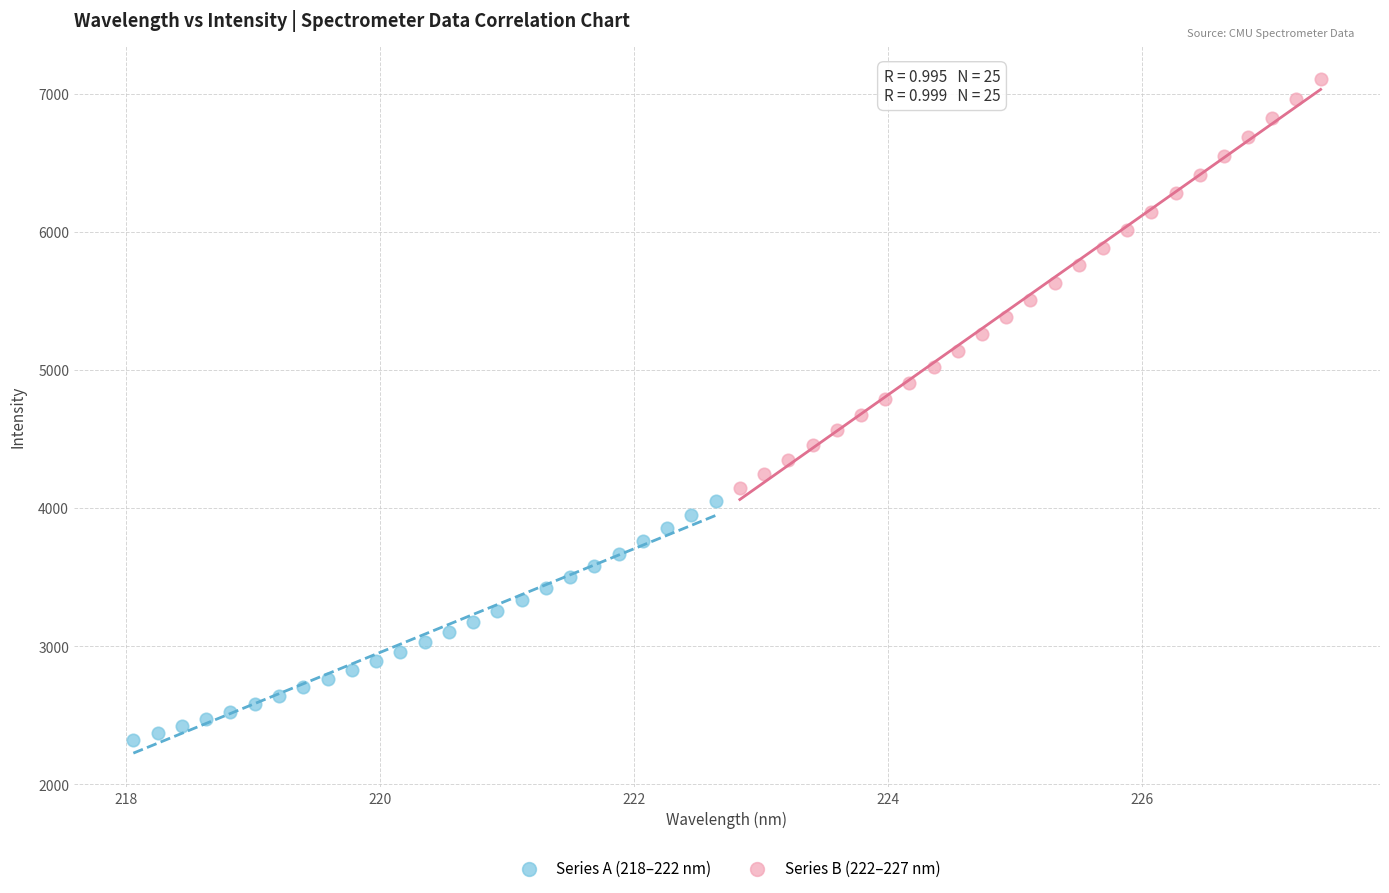

Which series has the widest spread of Y values?

Series B (222–227 nm)